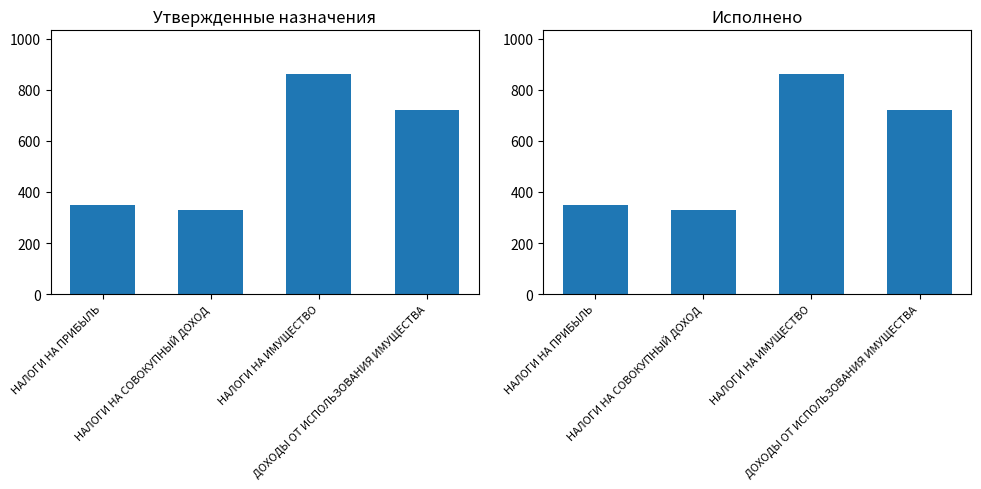

Does the chart contain any negative values?

No